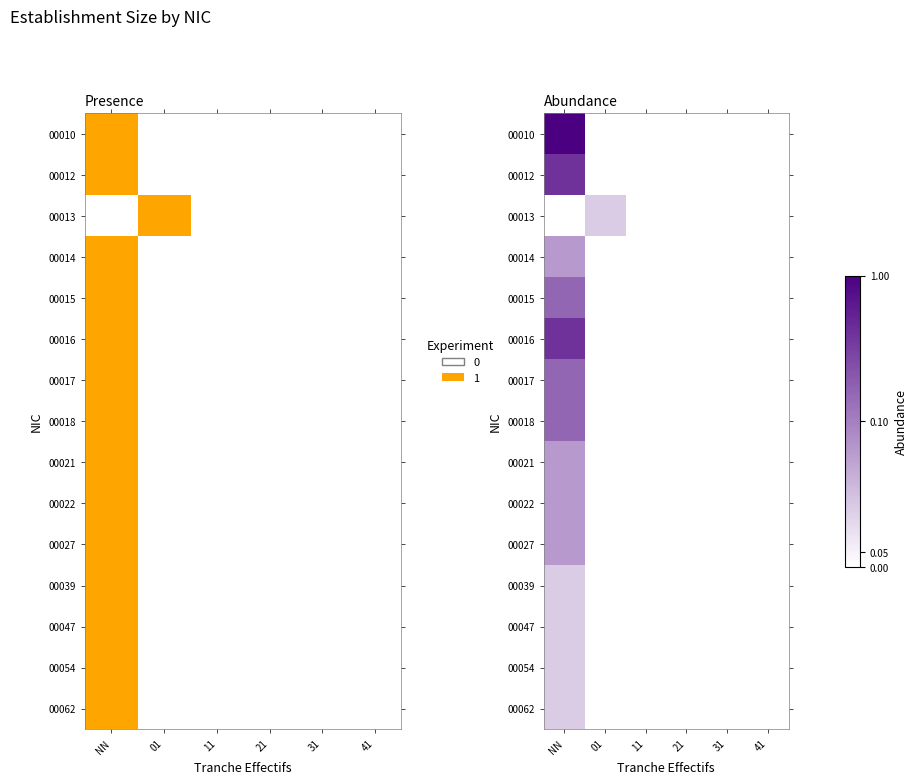

Rank the series by their maximum value, from highest to lowest.

00010, 00012, 00016, 00015, 00017, 00018, 00014, 00021, 00022, 00027, 00013, 00039, 00047, 00054, 00062